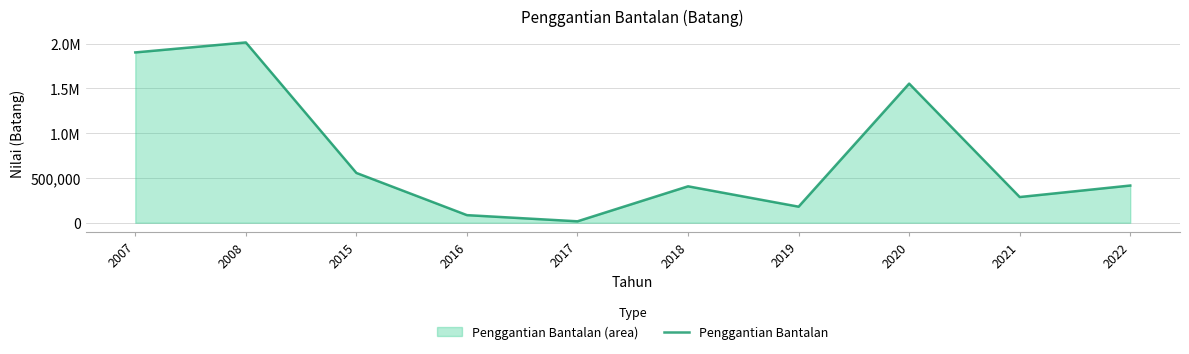

True or false: there are more than 1 points higher than both neighbors.

True